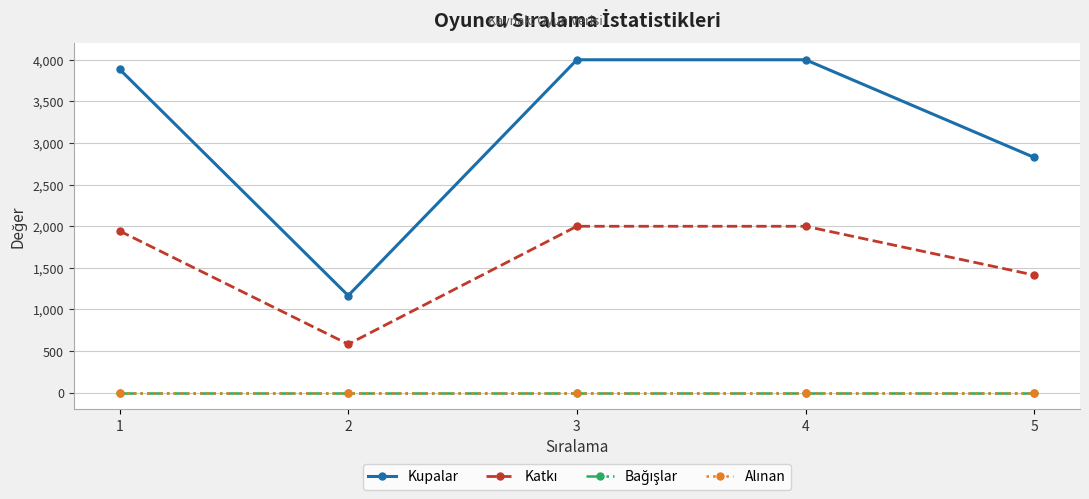

Count the number of data series in this chart.

4